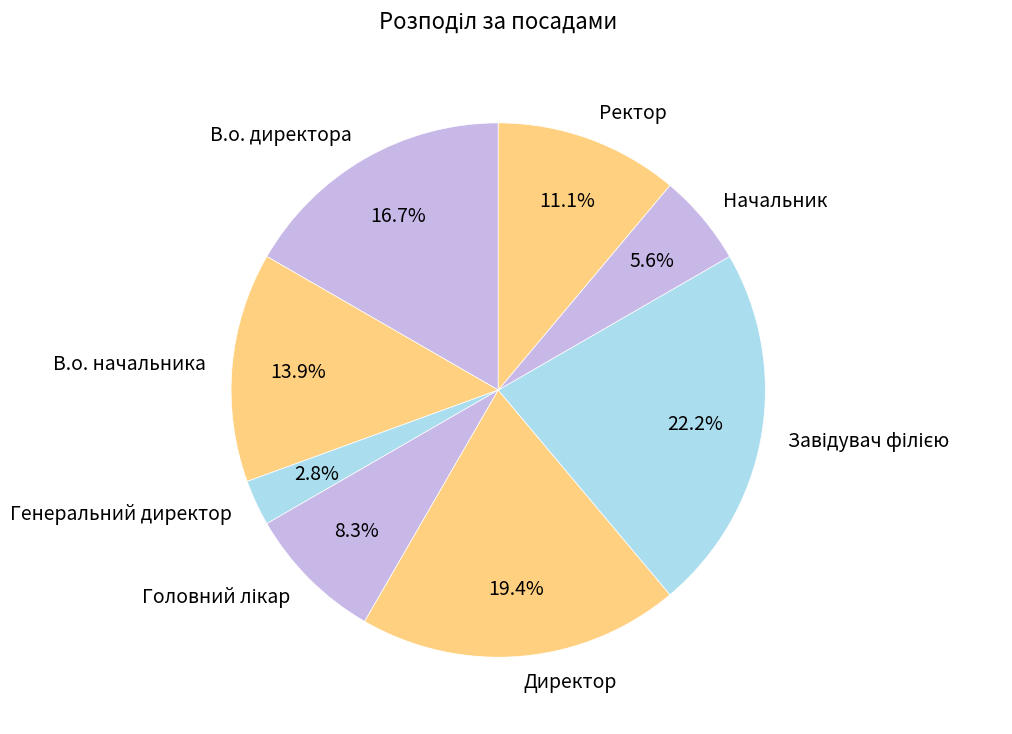

What portion of the pie excludes Начальник?

94.4%